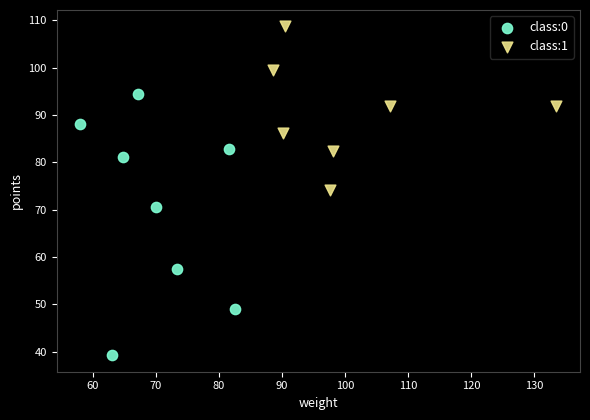

Which series has the widest spread of Y values?

class:0